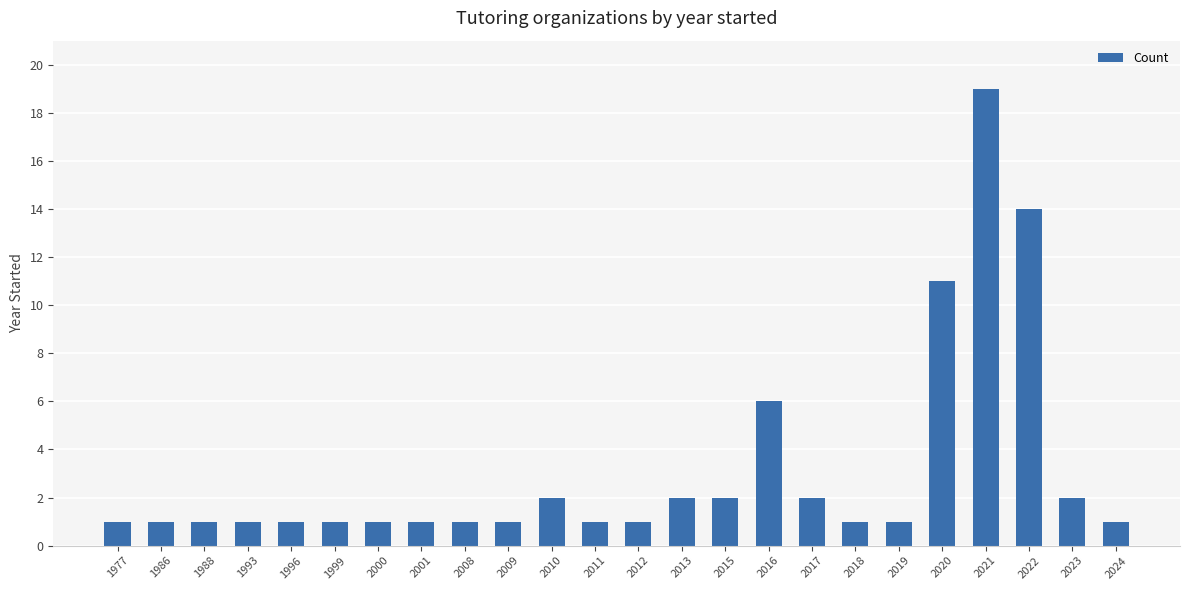

What value does the data have at 2022?

14